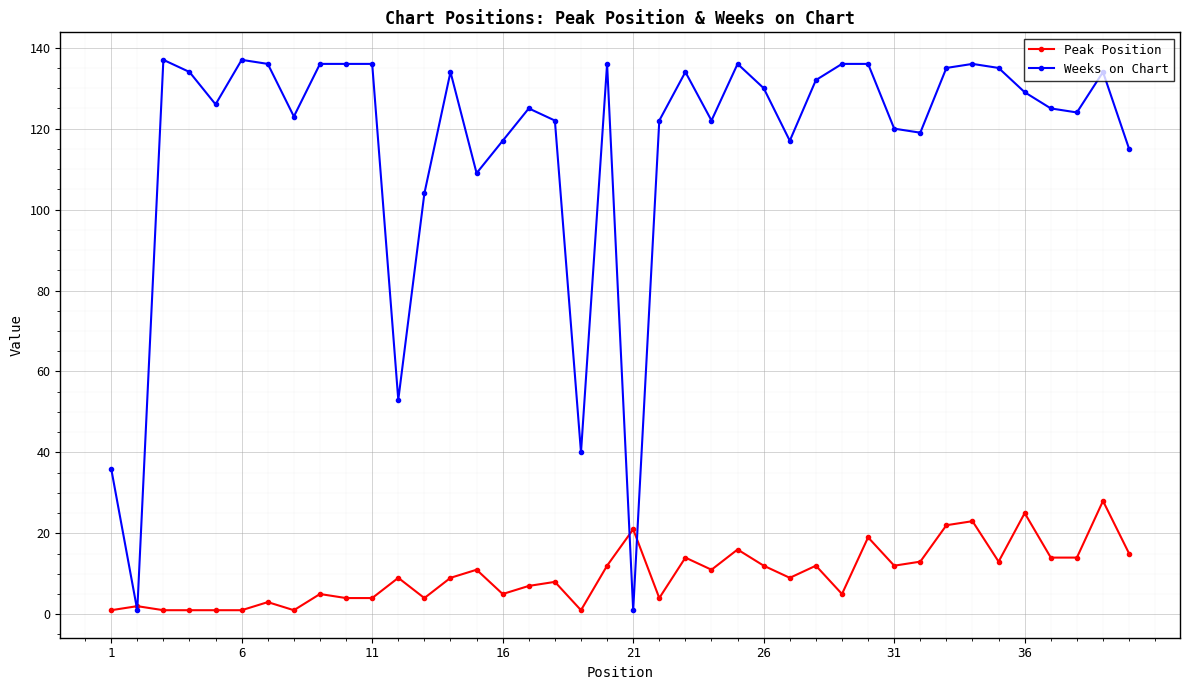

True or false: Peak Position has more than 0 points higher than both neighbors.

True